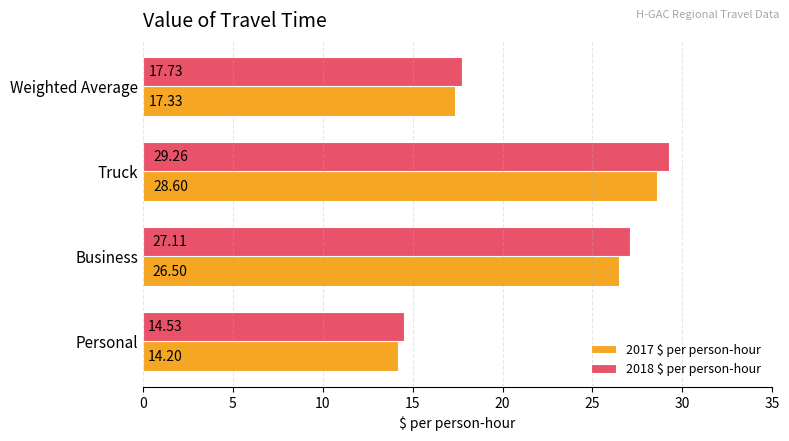

How many categories are shown in the chart?

4